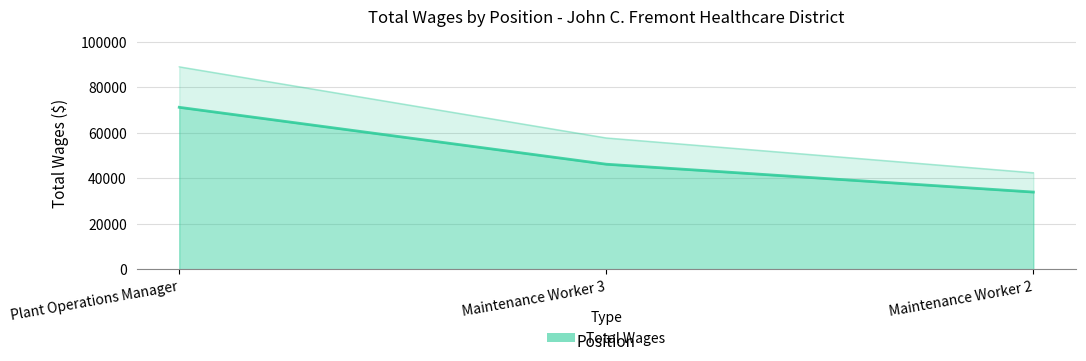

Approximately how many times larger is the value at Plant Operations Manager compared to Maintenance Worker 3?

1.5